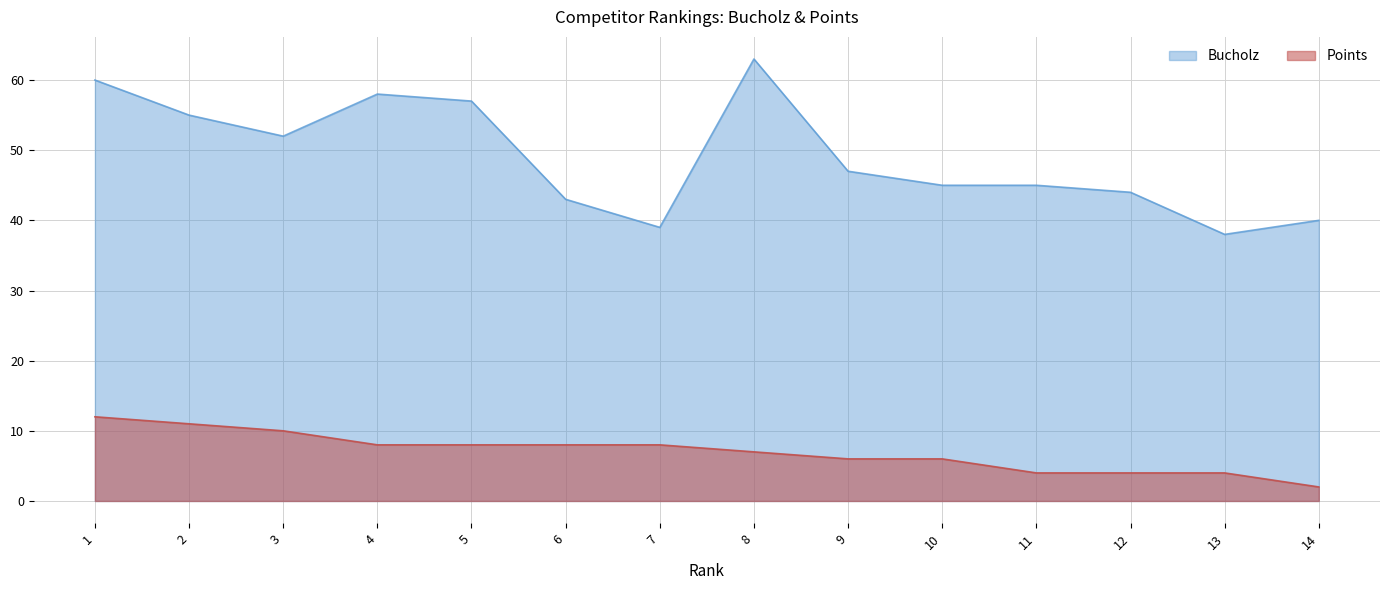

At which category is the sum across all series the highest?

1